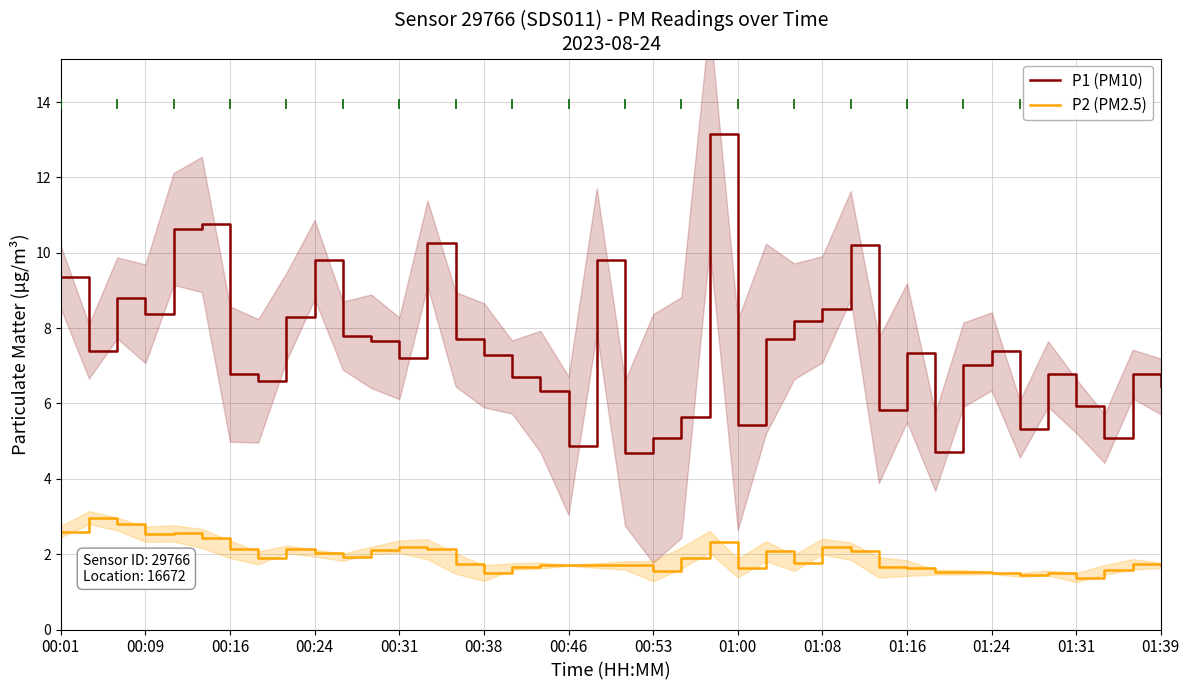

Which series contains the lowest Y value?

P2 (PM2.5)